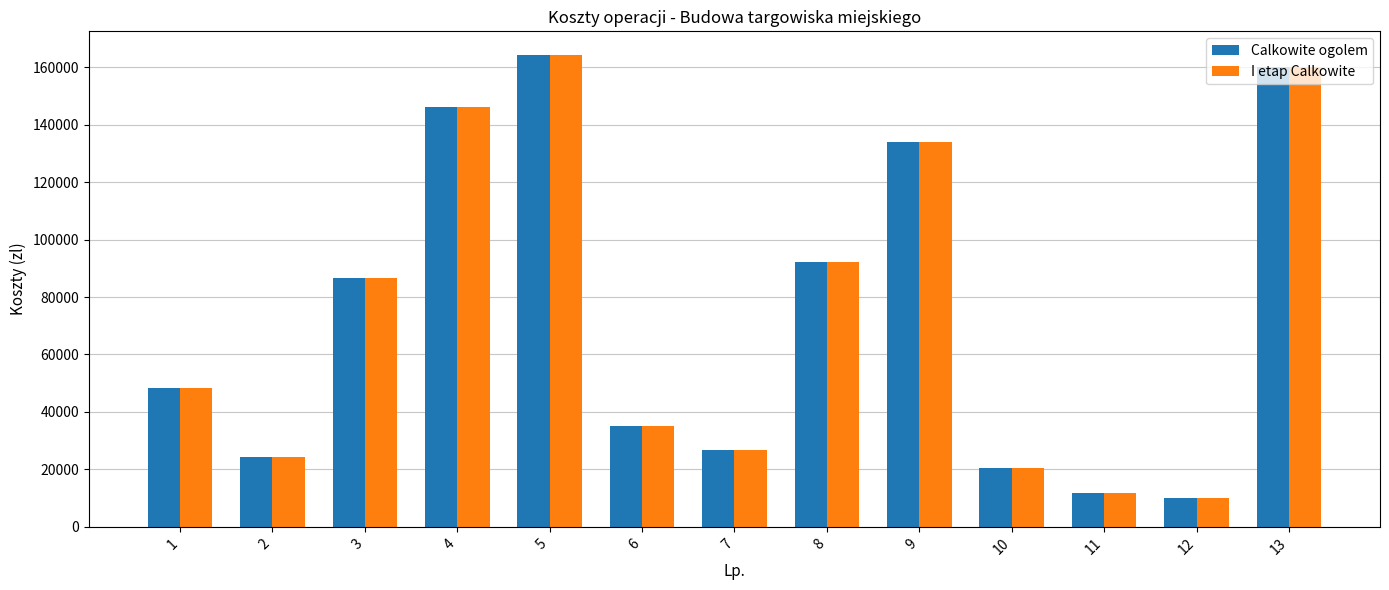

Which series changed the most between 2 and 3?

Calkowite ogolem